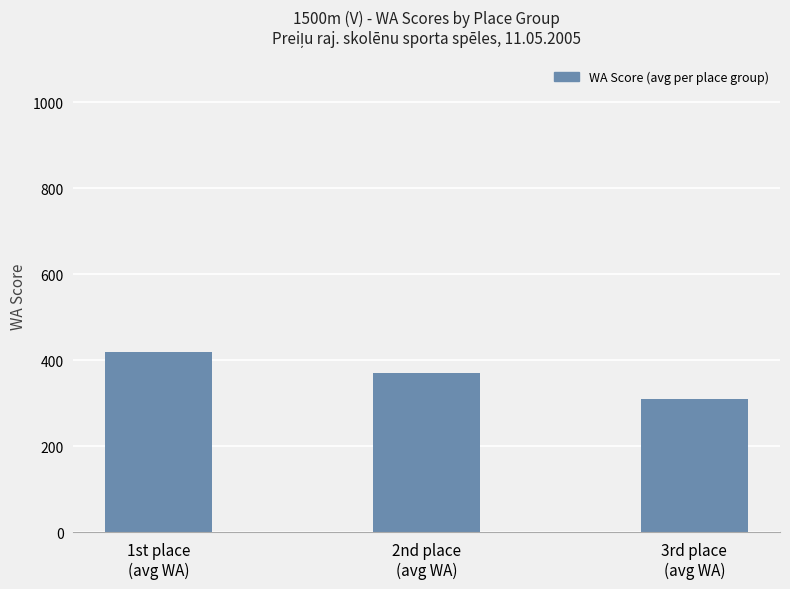

Reading left to right, extract all data points from this chart.

420	370	310